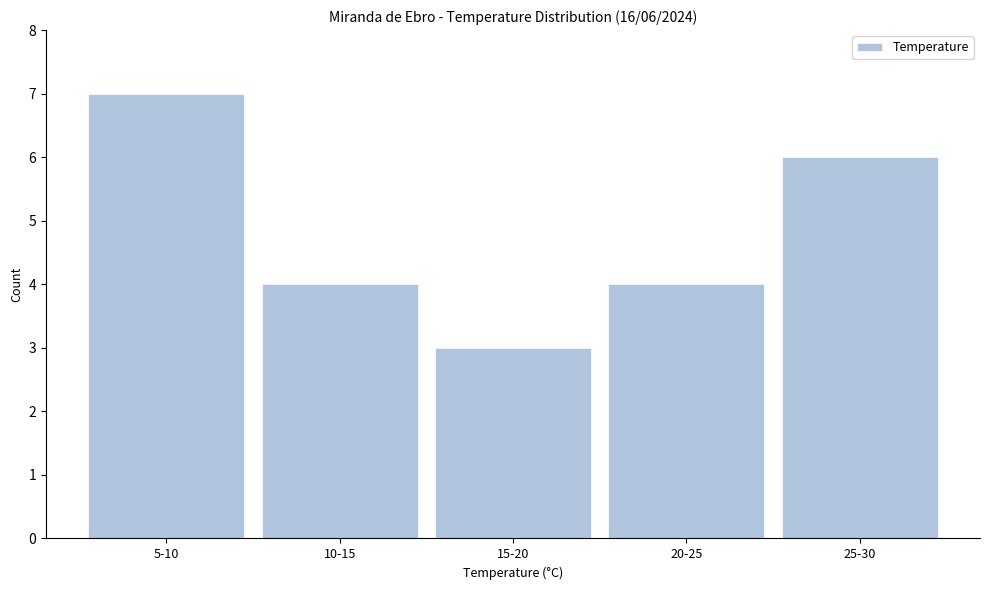

Reading right to left, extract all data points from this chart.

25-30=6	20-25=4	15-20=3	10-15=4	5-10=7